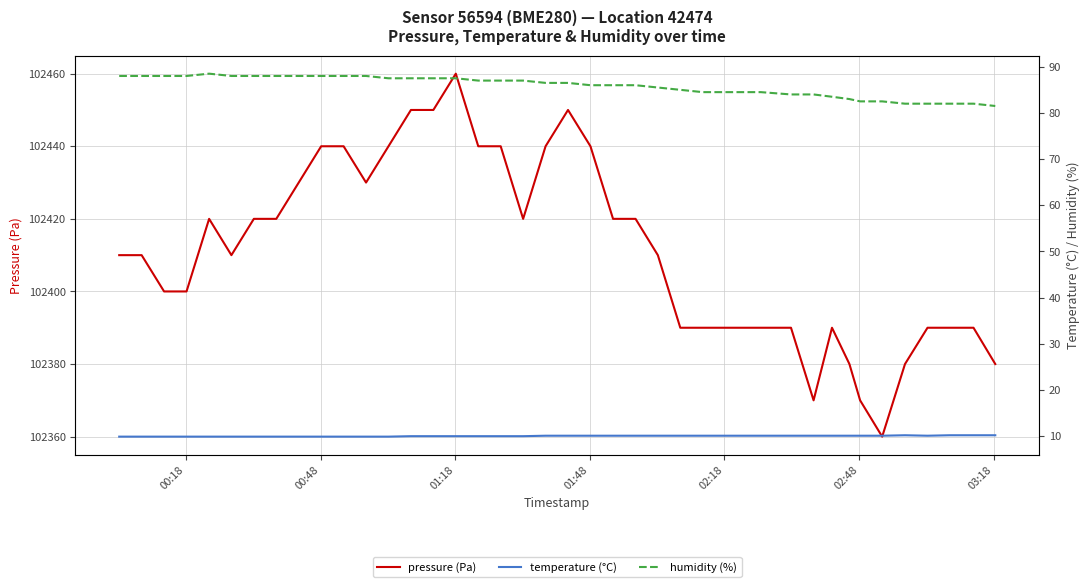

What is the lowest value of the pressure (Pa) series?

102360